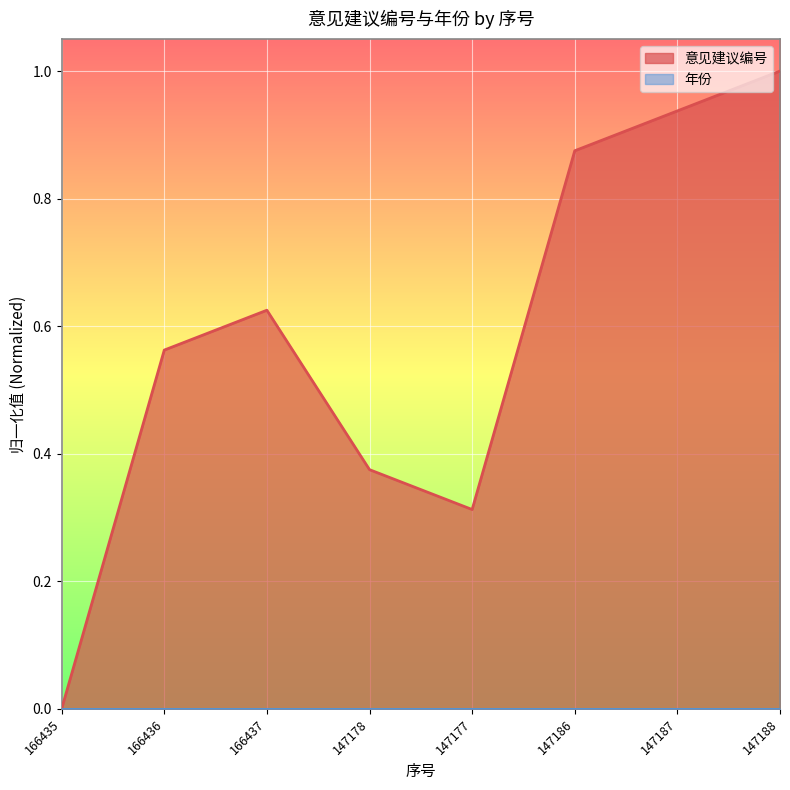

Which has a higher value, 147177 or 166435?

147177